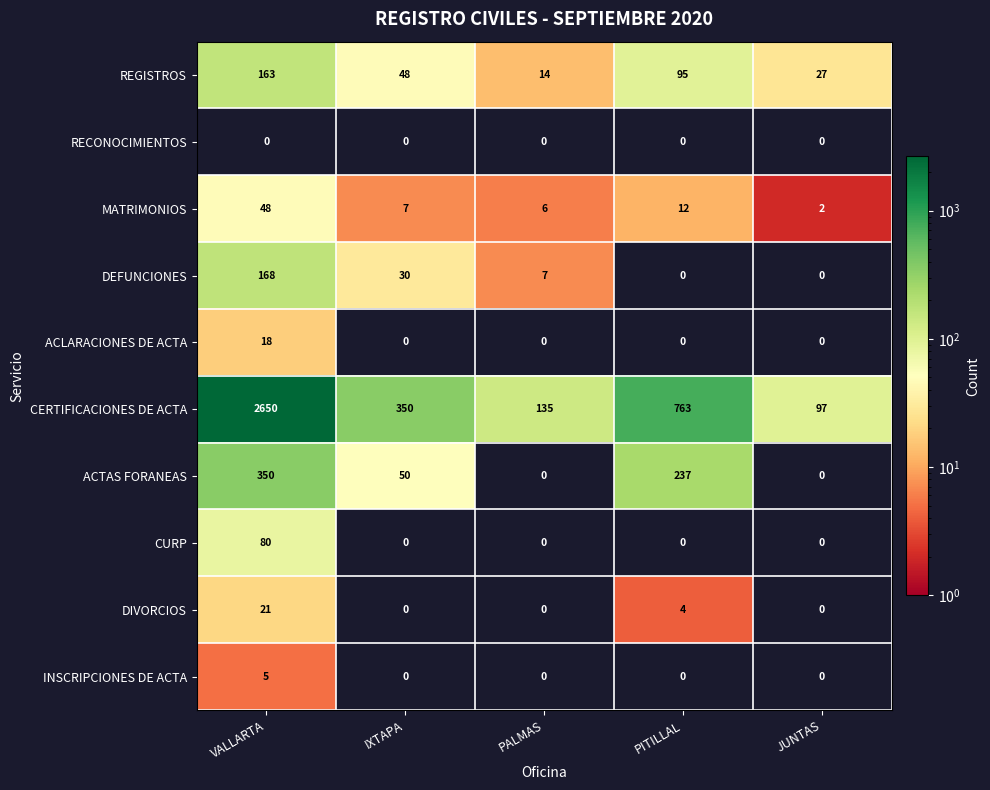

Is it true that INSCRIPCIONES DE ACTA equals 2 at PITILLAL?

False